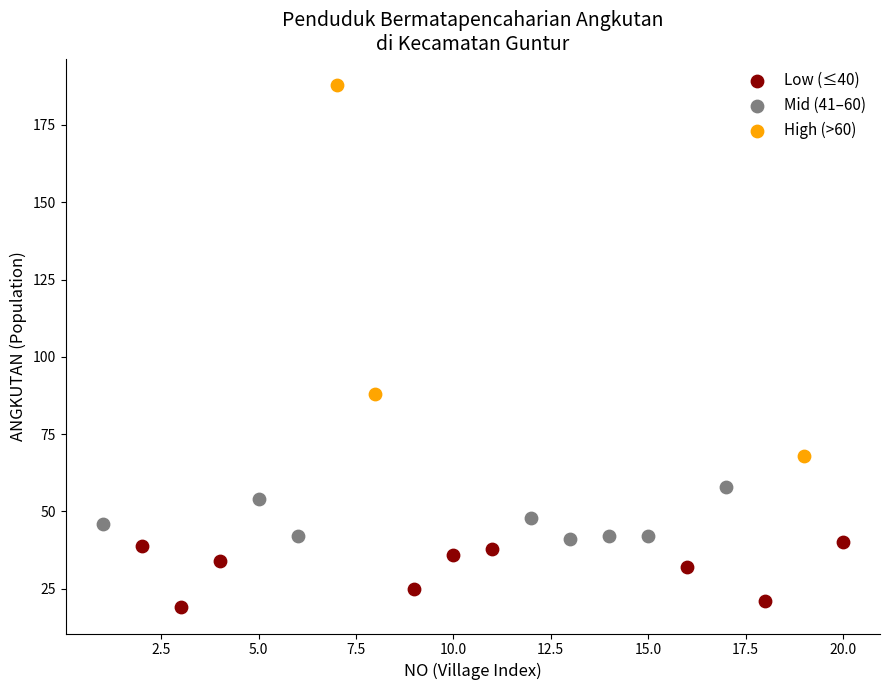

What are all the series names shown in the legend?

Low (≤40), Mid (41–60), High (>60)